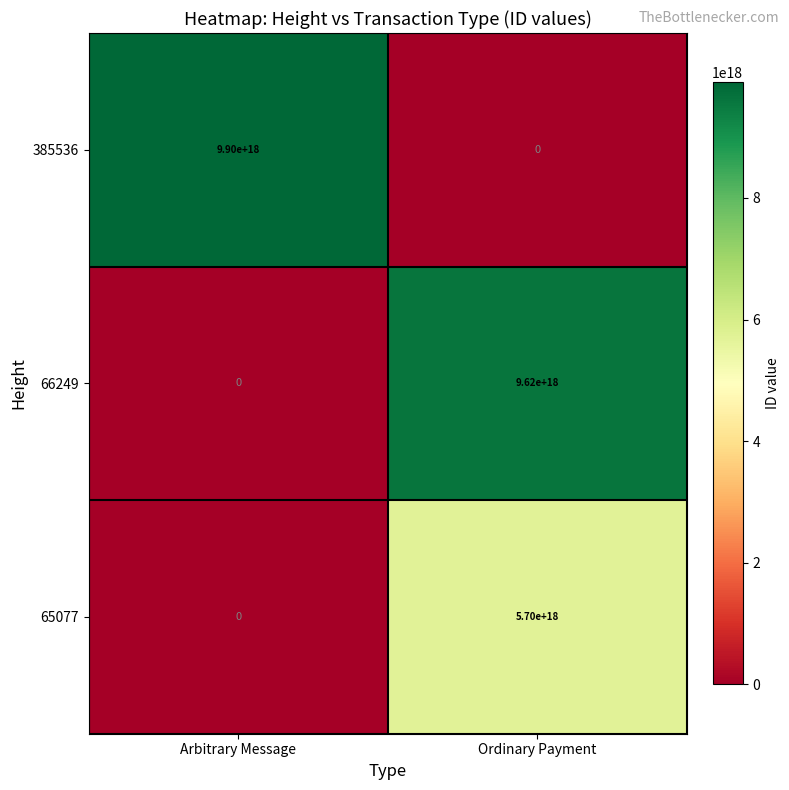

How many values in 66249 are above zero?

1